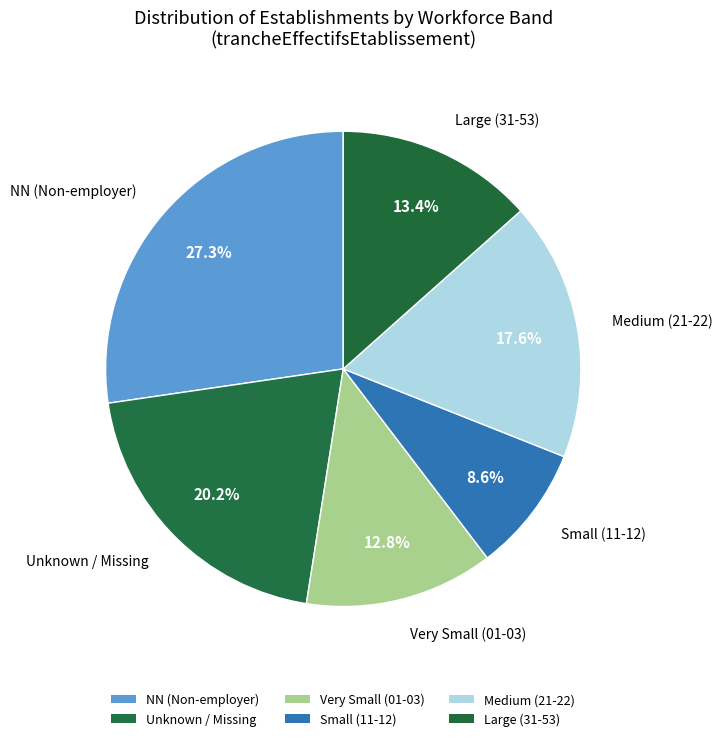

Does any single category account for the majority?

No